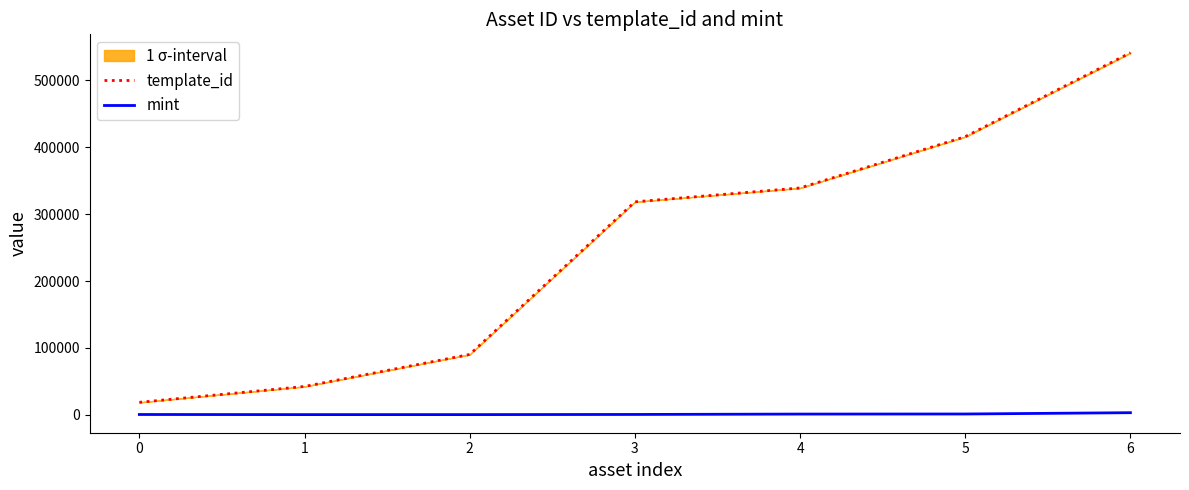

Rank the categories by mint value from highest to lowest.

6, 5, 4, 3, 0, 2, 1